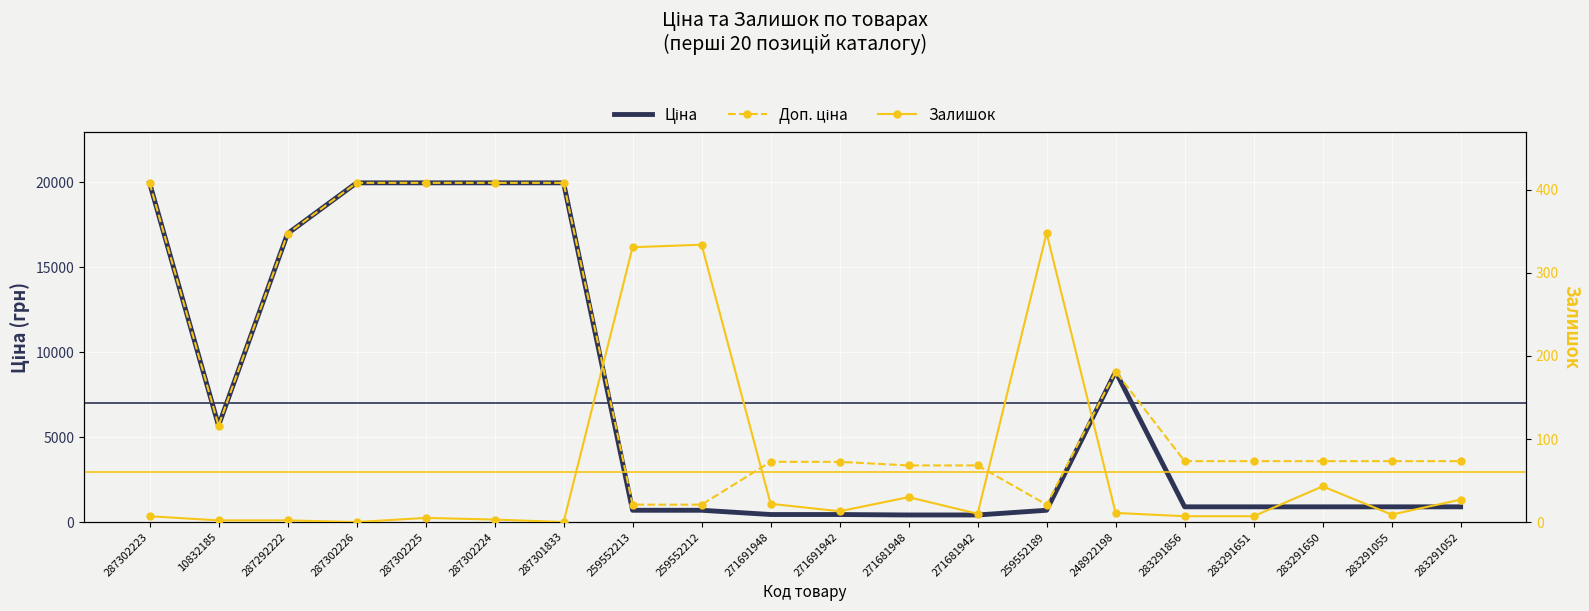

Rank the series by their maximum value, from highest to lowest.

Ціна, Доп. ціна, Залишок